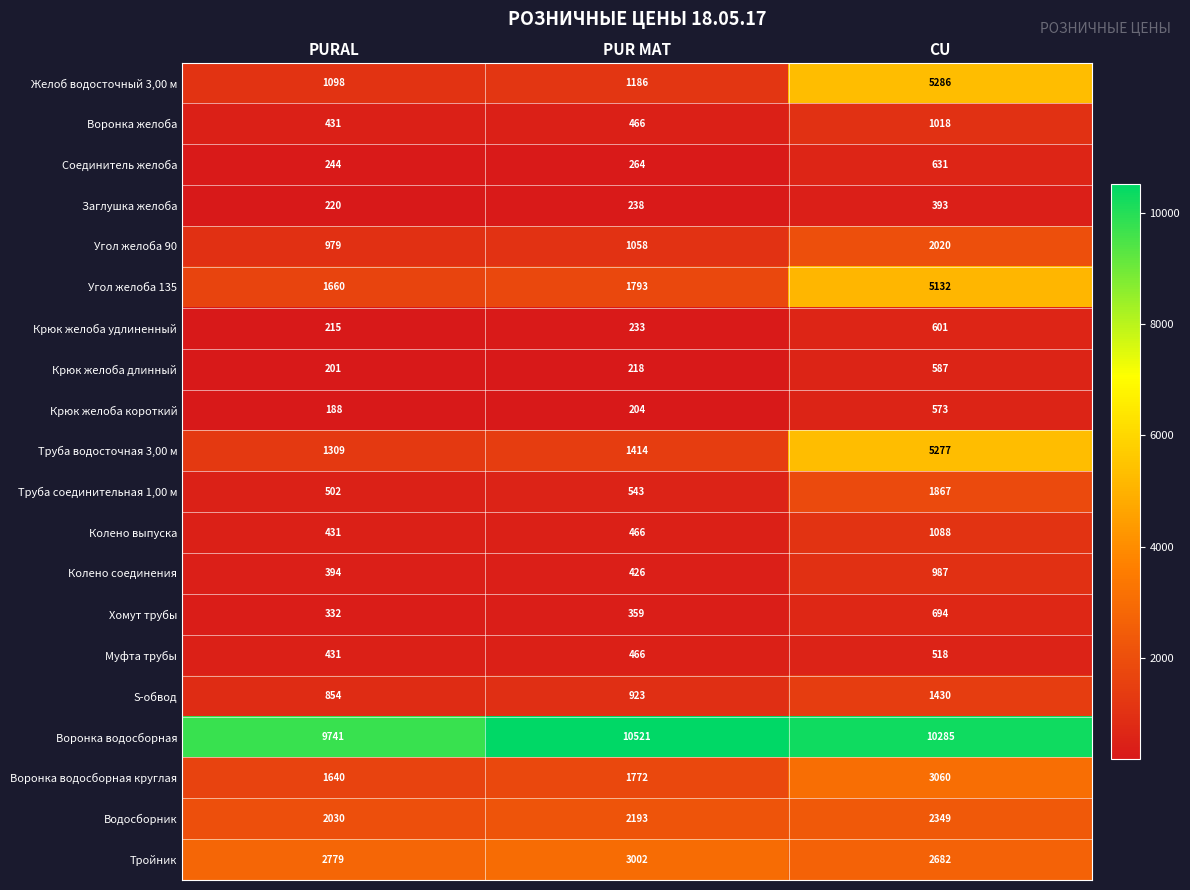

What is the sum of all Муфта трубы values?

1415